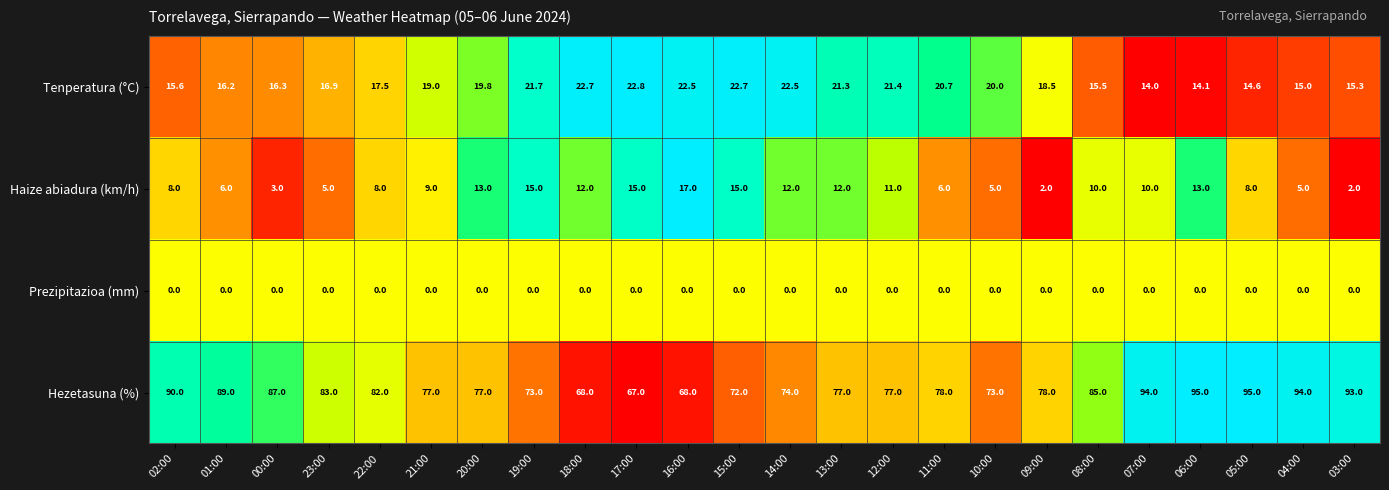

What is the highest value of the Haize abiadura (km/h) series?

17.0